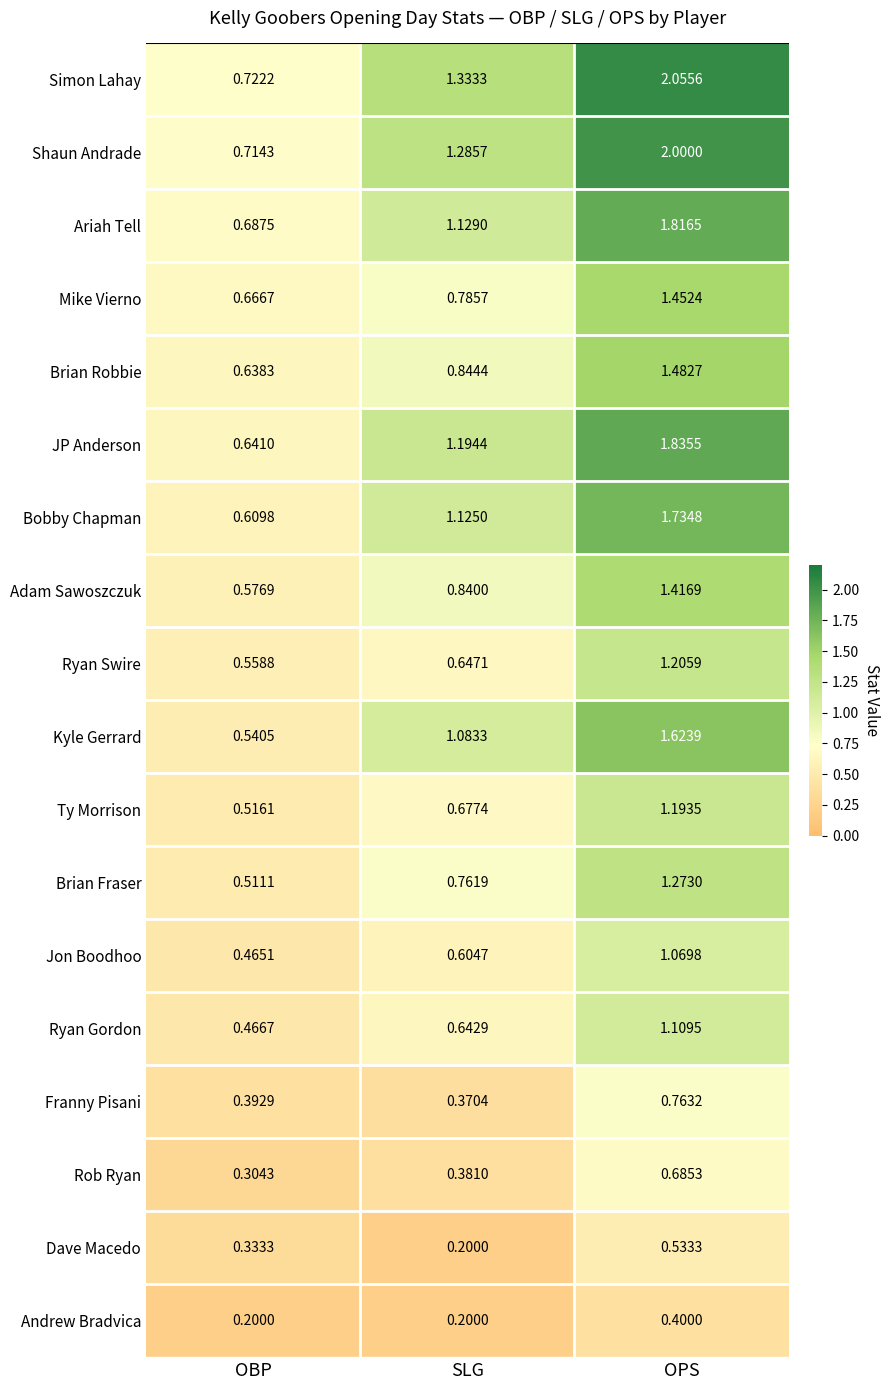

Where does the Ariah Tell series first go above 1?

SLG